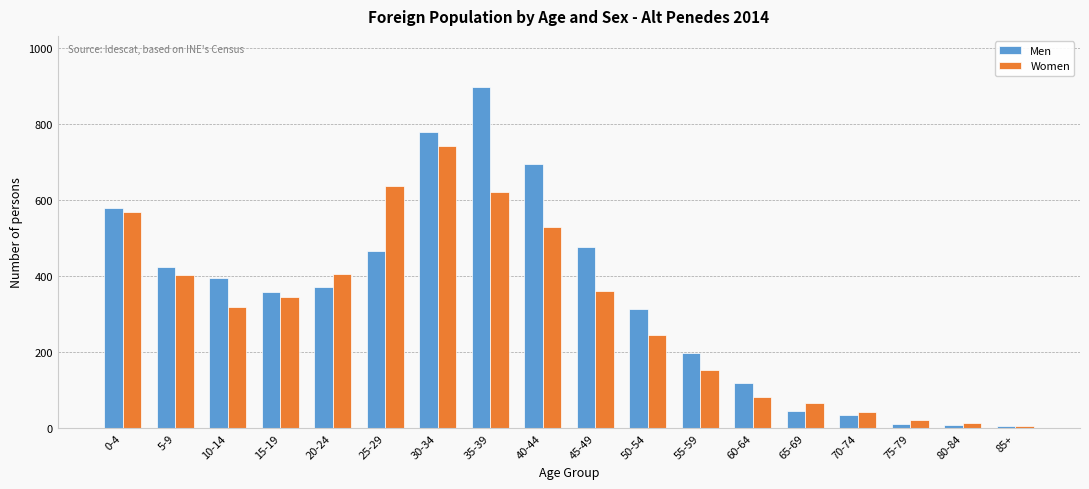

What is the greatest value displayed?

897